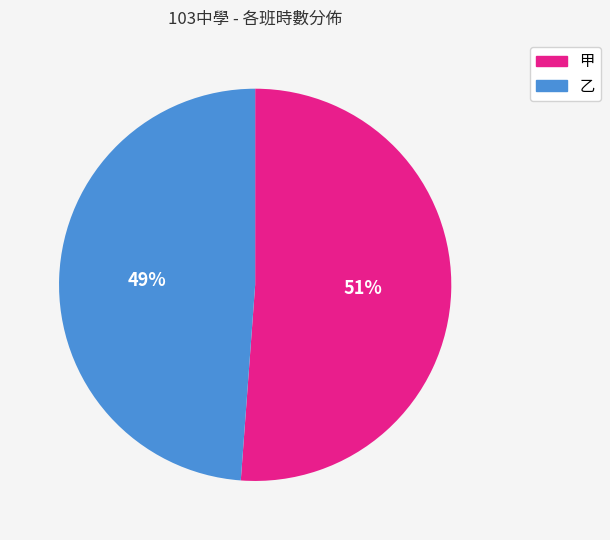

Is there any slice that represents more than half of the pie?

Yes